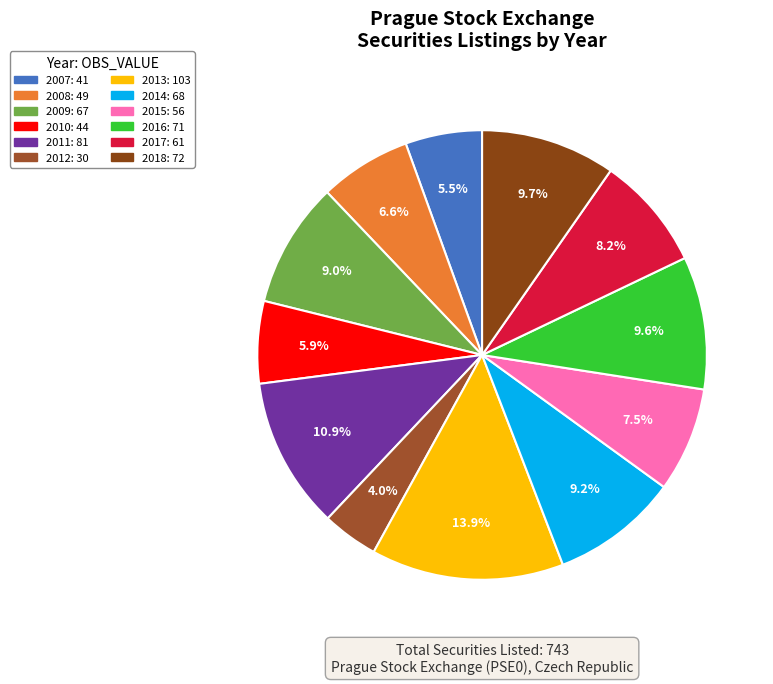

Is the sum of 2015 and 2014 greater than half?

No